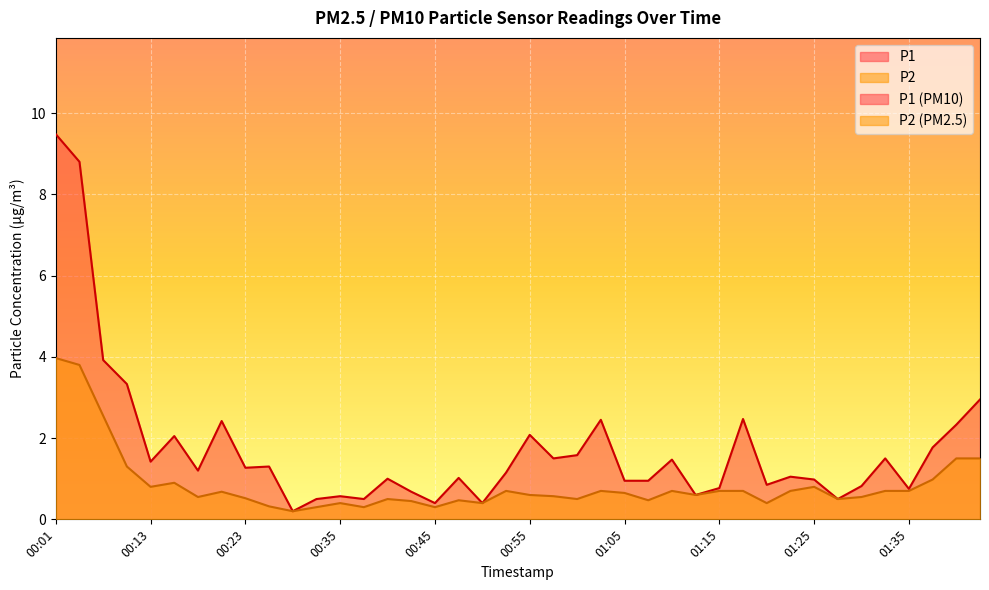

What is the maximum value shown in the chart?

9.5